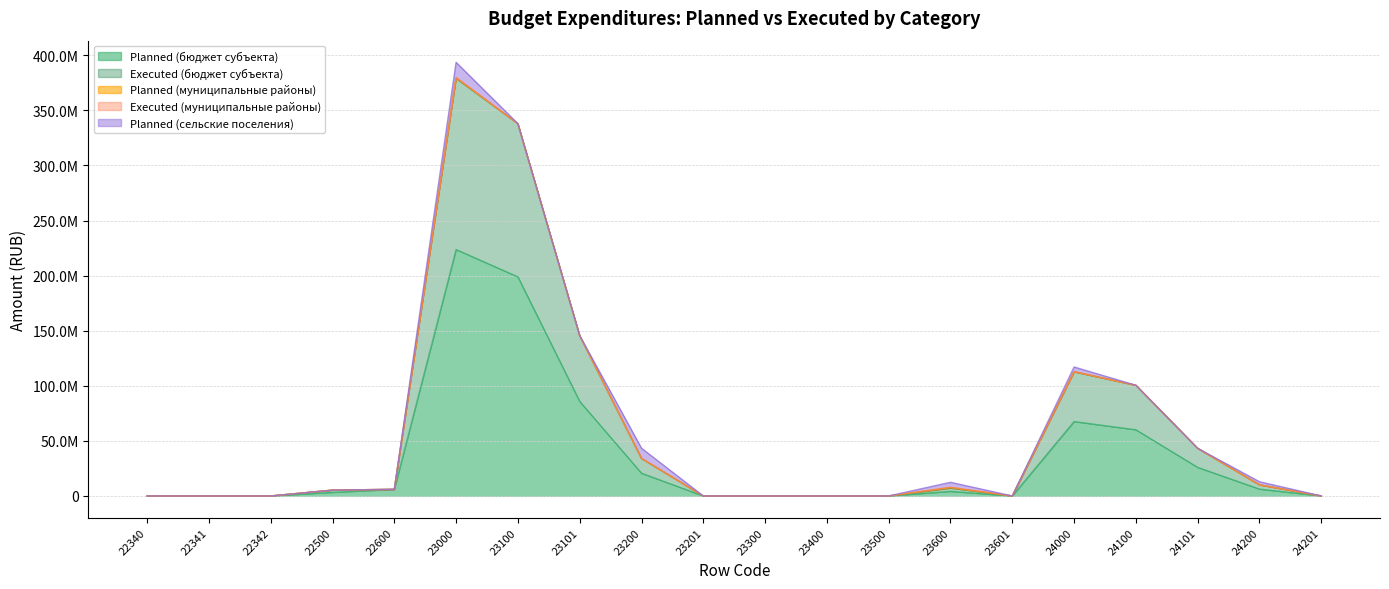

True or false: Executed (муниципальные районы) and Planned (муниципальные районы) cross at least once.

False